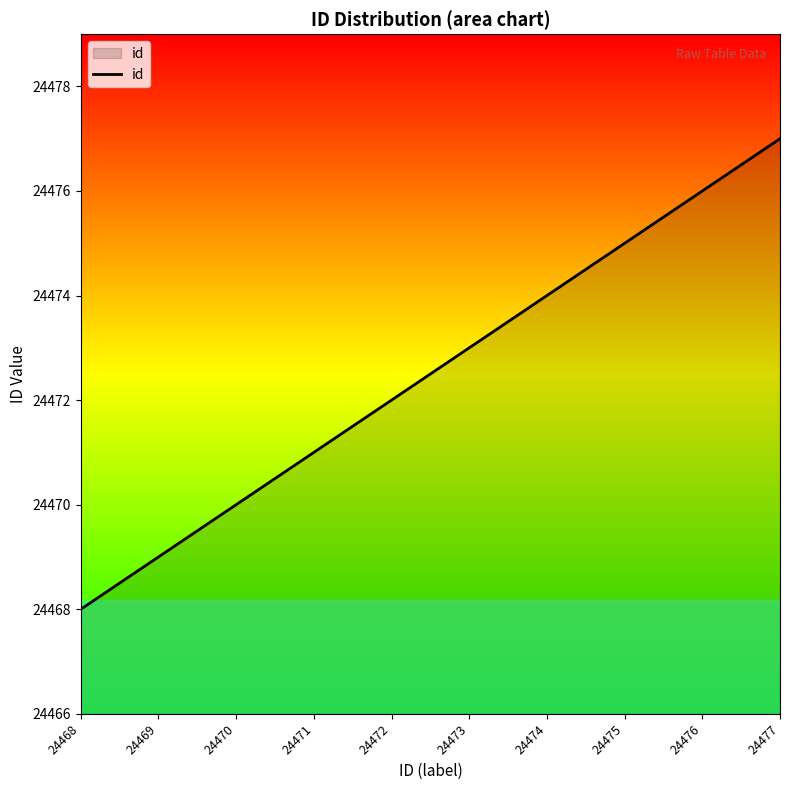

What is the smallest value displayed?

24468